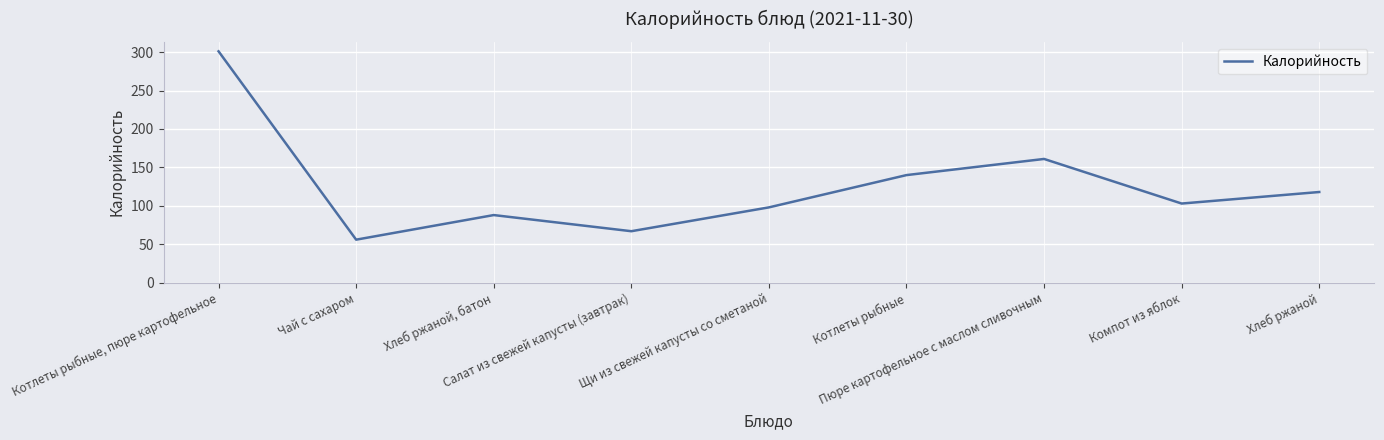

Which category has the lowest value across all series?

Чай с сахаром